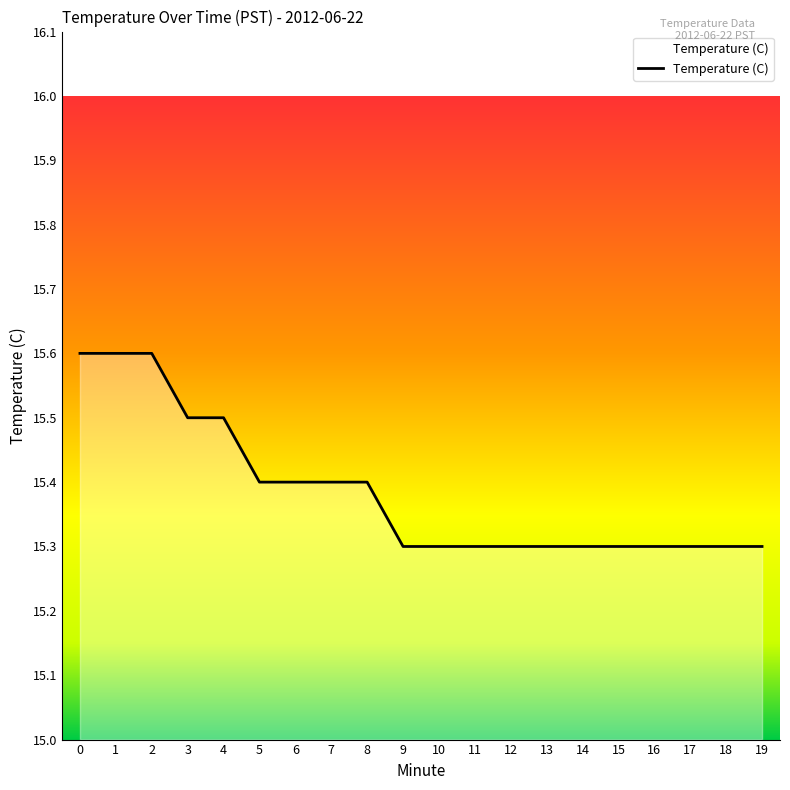

The value at 4 is 26.3. True or false?

False